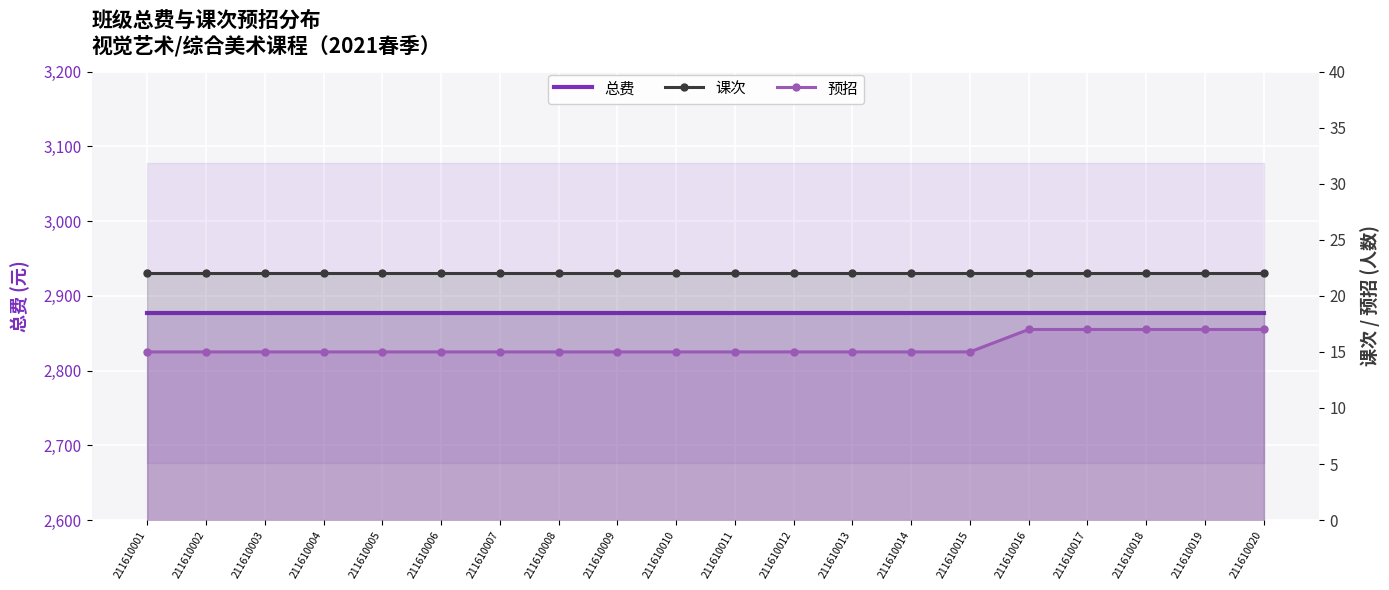

Which label corresponds to the smallest value in the chart?

211610001